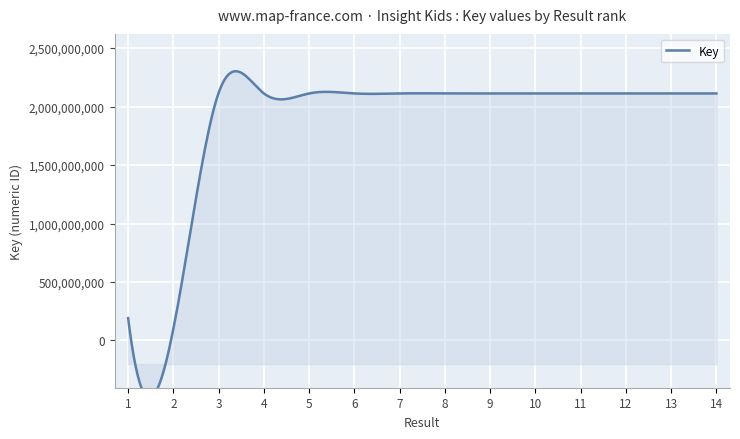

Reading right to left, extract all data points from this chart.

14=2111970934	13=2111970976	12=2111970000	11=2111970028	10=2111970014	9=2111969984	8=2111970962	7=2111971075	6=2111974058	5=2111974075	4=2111974104	3=2116919855	2=100365293	1=191116319